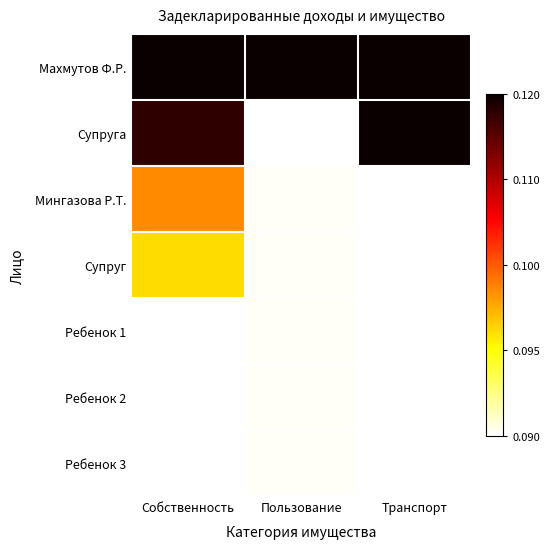

Rank the series at Пользование from highest to lowest value.

Махмутов Ф.Р., Мингазова Р.Т., Супруг, Ребенок 1, Ребенок 2, Ребенок 3, Супруга